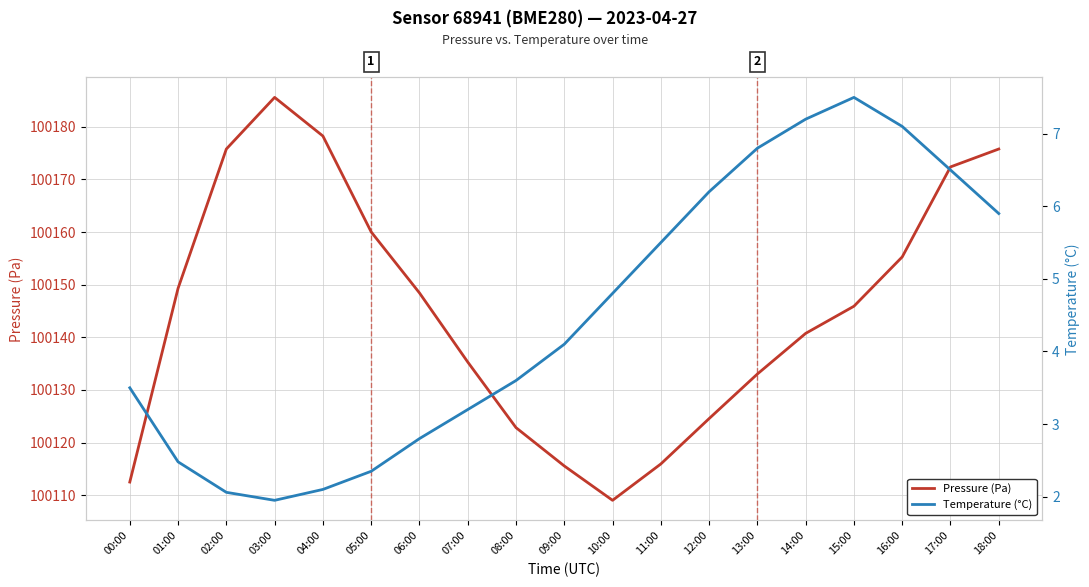

What is the value of the Temperature (°C) point at the 9th from the left?

3.6